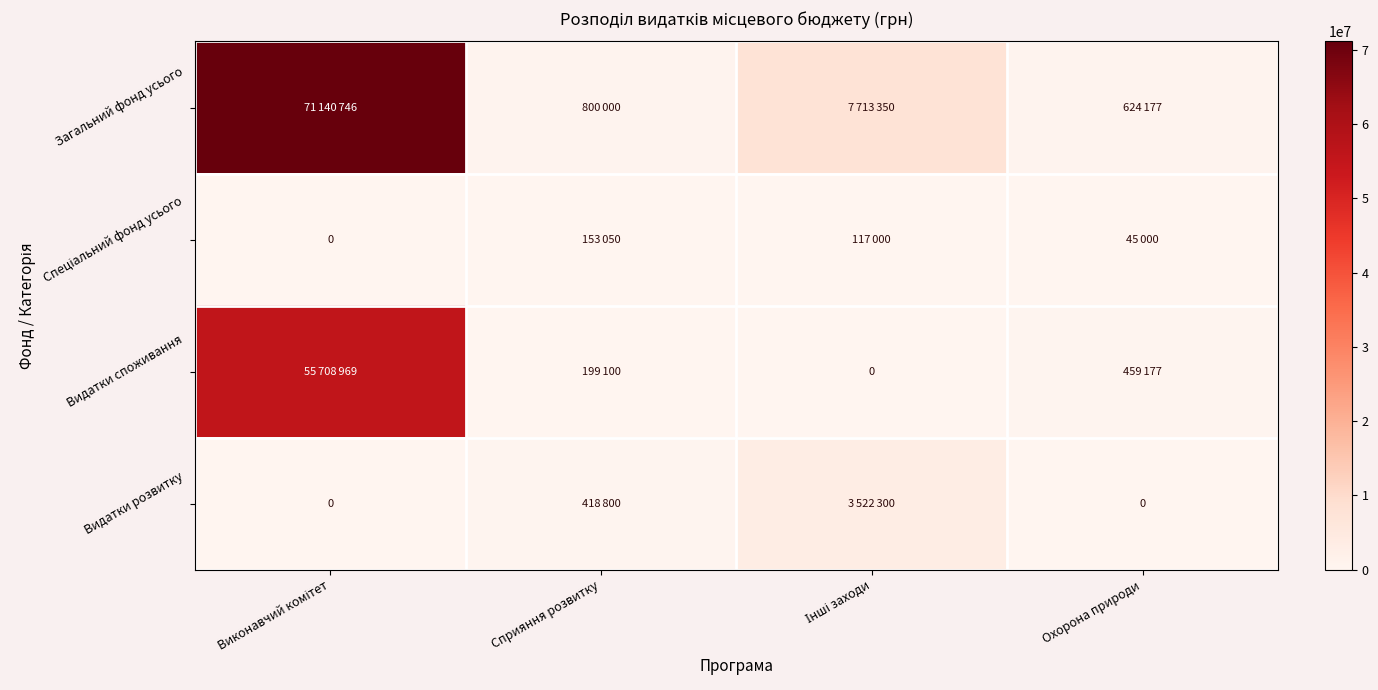

At how many categories does at least one series exceed 1583712?

2